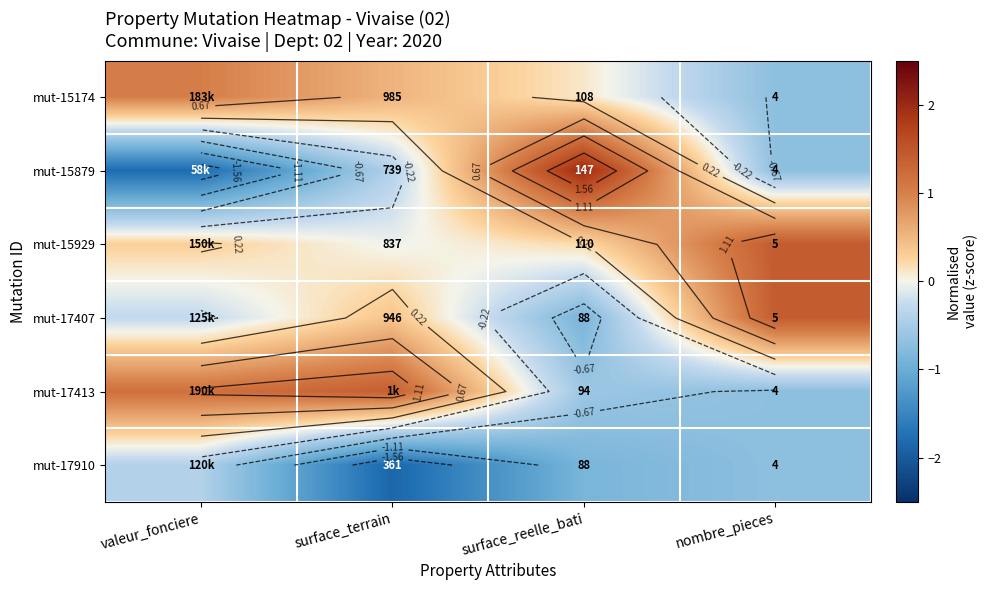

Is the value of mut-17910 at valeur_fonciere greater than the value of mut-15174 at nombre_pieces?

Yes